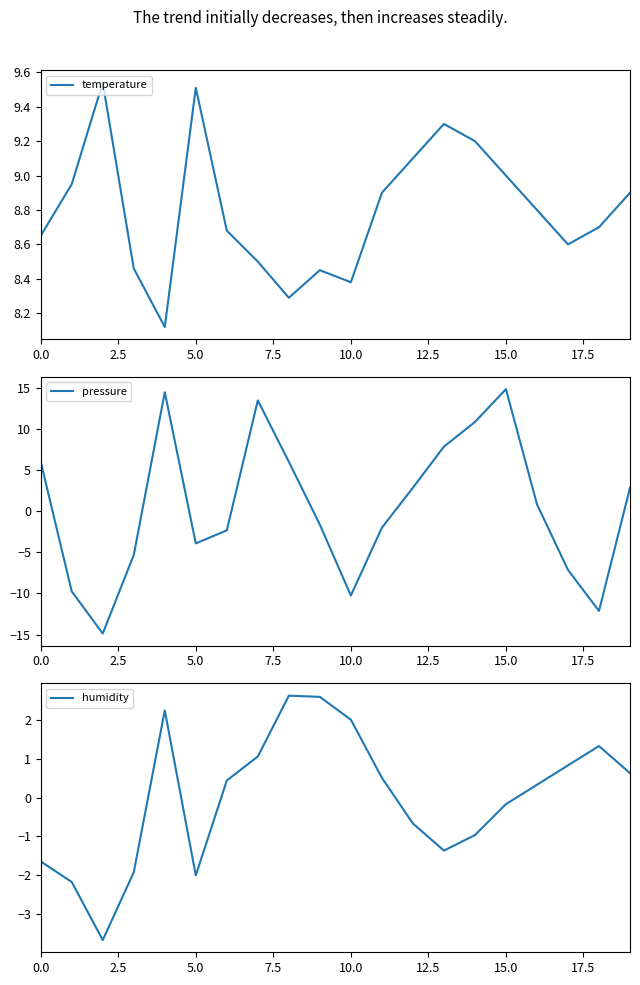

What is the label of the 16th point from the left?

15